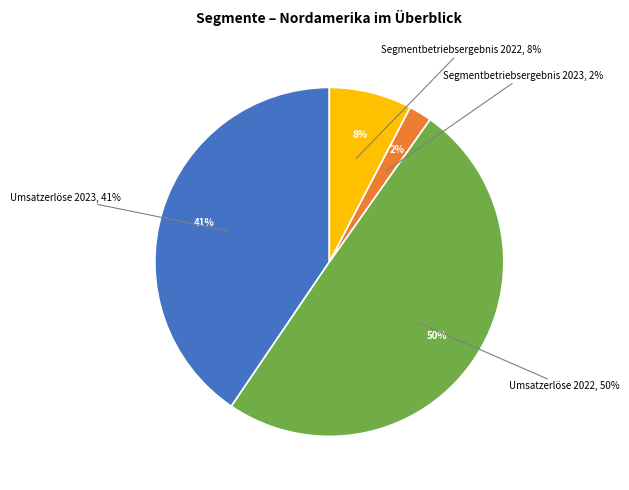

Is there a majority slice in this chart?

No